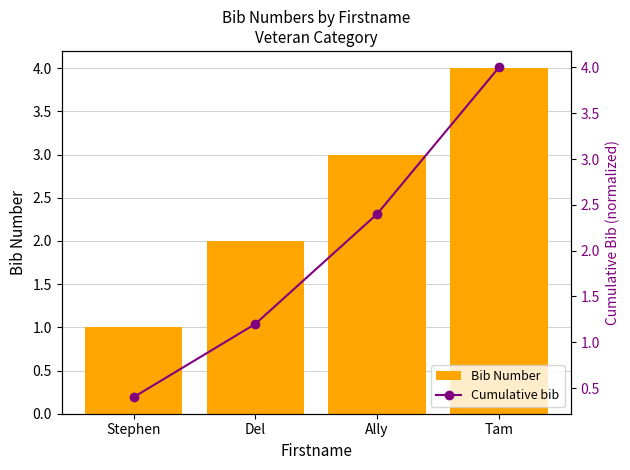

What is the minimum value for Bib Number?

1